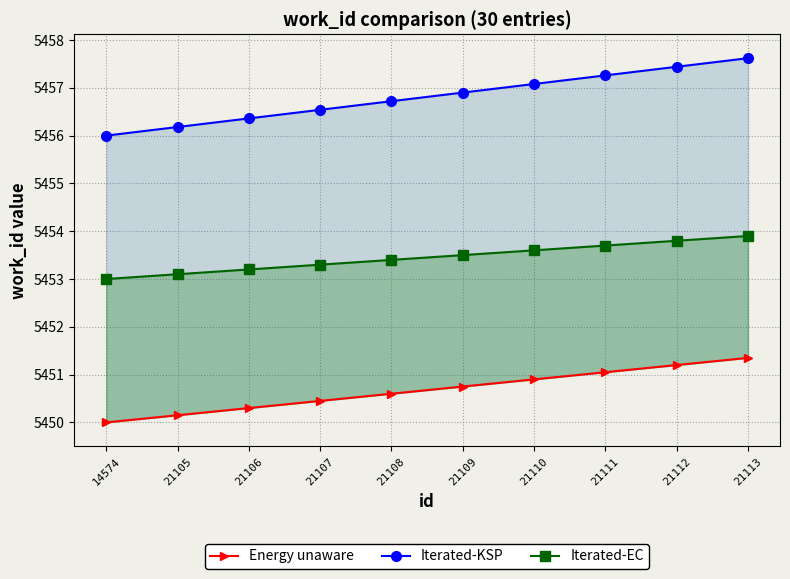

True or false: Iterated-EC has a value of 5453.1 at 21105.

True